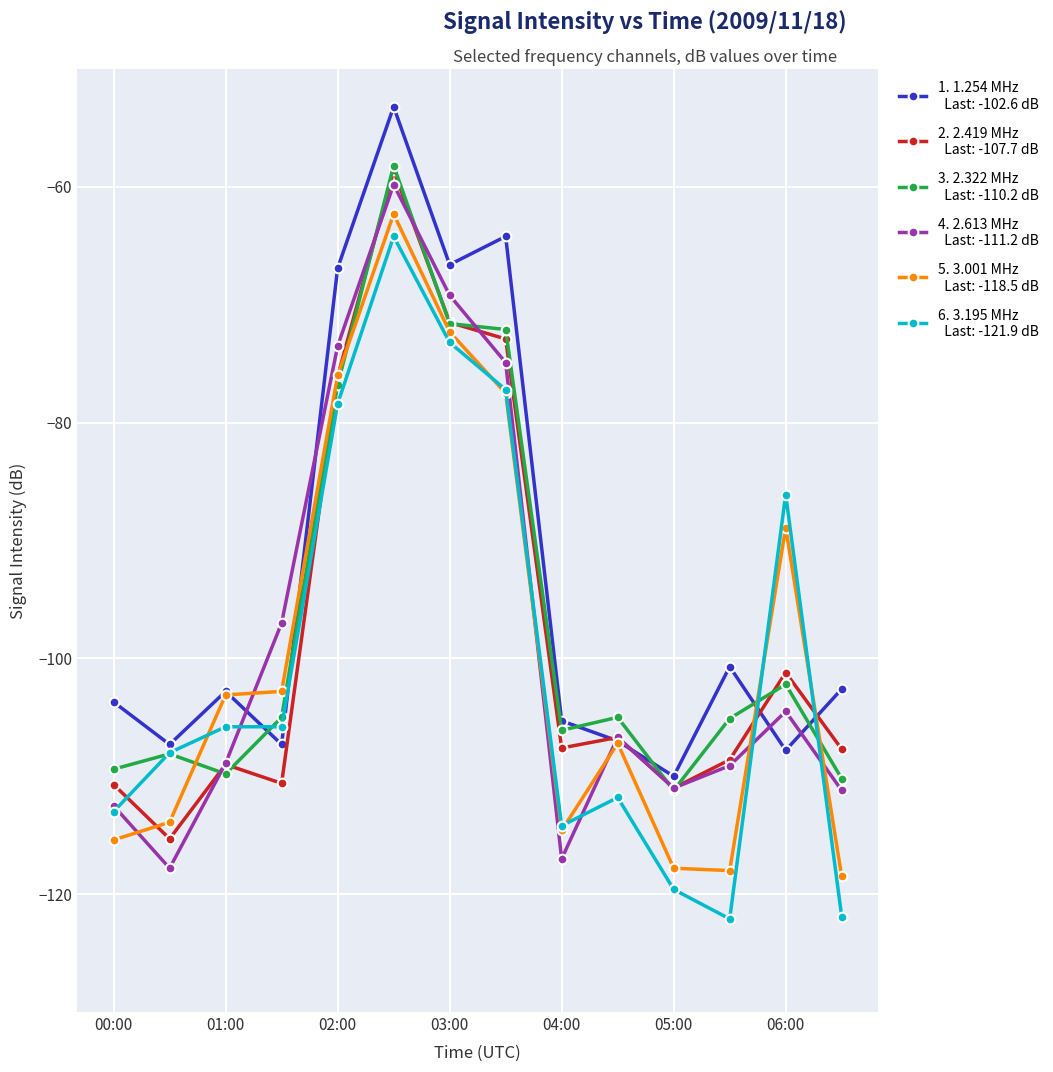

What is the greatest value displayed?

-53.2